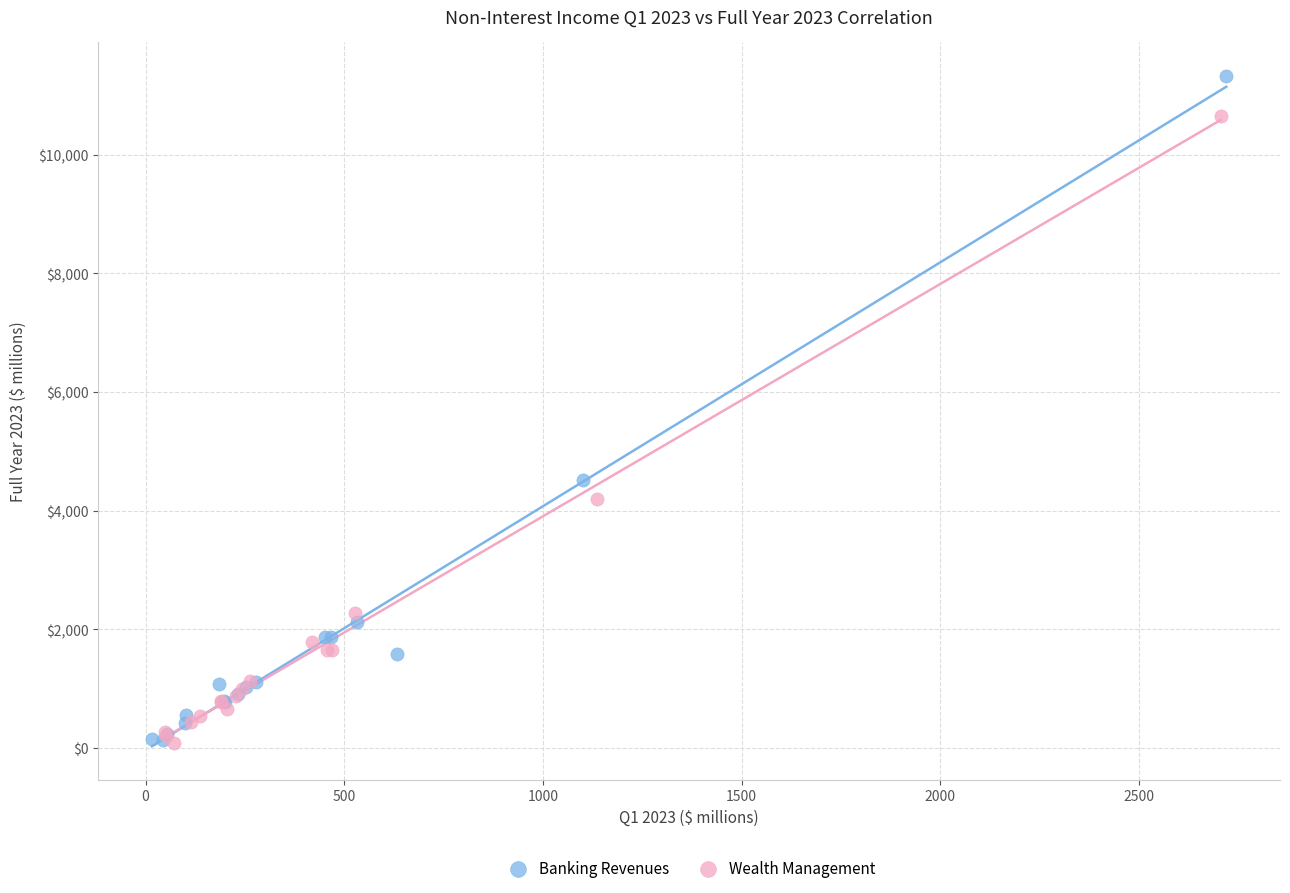

Which series reaches the maximum Y coordinate?

Banking Revenues